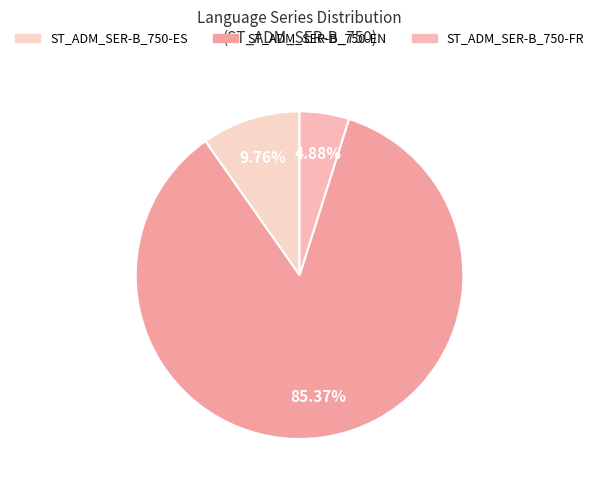

Which category accounts for the majority?

ST_ADM_SER-B_750-EN